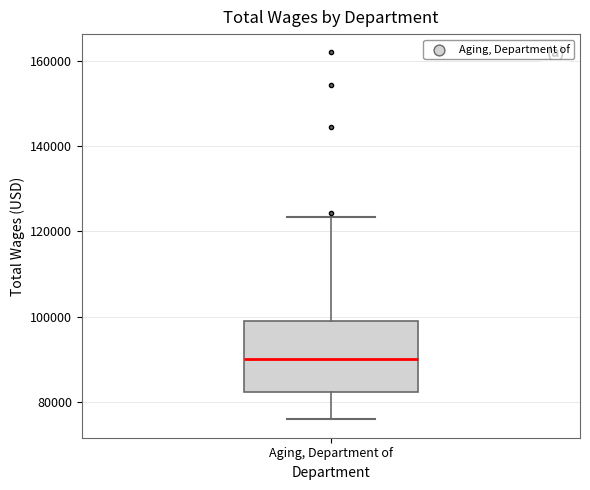

Transcribe this box plot: give where the median line is, the range the box spans, and where the two whiskers end, as read against the y-axis. The values are not printed on the chart, so give them approximately, as read against the axis.

median 90000, box 82000 to 100000, whiskers 76000 to 124000